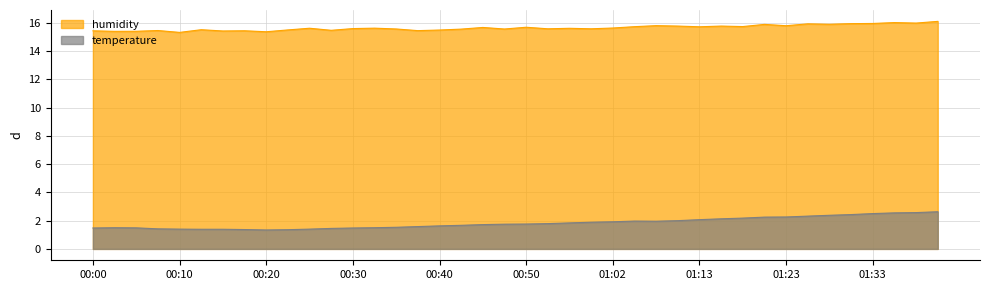

Reading left to right, what are all the values shown in this chart?

temperature: 00:00=1.5	00:02=1.5	00:05=1.5	00:07=1.4	00:10=1.4	00:12=1.4	00:15=1.4	00:18=1.4	00:20=1.3	00:23=1.4	00:25=1.4	00:27=1.4	00:30=1.5	00:32=1.5	00:35=1.5	00:37=1.6	00:40=1.6	00:42=1.7	00:45=1.7	00:47=1.8	00:50=1.8	00:52=1.8	00:57=1.8	01:00=1.9	01:02=1.9	01:05=2.0	01:07=2.0	01:10=2.0	01:13=2.1	01:16=2.1	01:18=2.2	01:21=2.2	01:23=2.3	01:26=2.3	01:28=2.4	01:31=2.4	01:33=2.5	01:35=2.5	01:38=2.6	01:41=2.6
humidity: 00:00=15.4	00:02=15.4	00:05=15.4	00:07=15.5	00:10=15.3	00:12=15.5	00:15=15.4	00:18=15.4	00:20=15.4	00:23=15.5	00:25=15.6	00:27=15.5	00:30=15.6	00:32=15.6	00:35=15.6	00:37=15.4	00:40=15.5	00:42=15.6	00:45=15.7	00:47=15.6	00:50=15.7	00:52=15.6	00:57=15.6	01:00=15.6	01:02=15.6	01:05=15.7	01:07=15.8	01:10=15.8	01:13=15.7	01:16=15.8	01:18=15.7	01:21=15.9	01:23=15.8	01:26=15.9	01:28=15.9	01:31=15.9	01:33=16.0	01:35=16.0	01:38=16.0	01:41=16.1